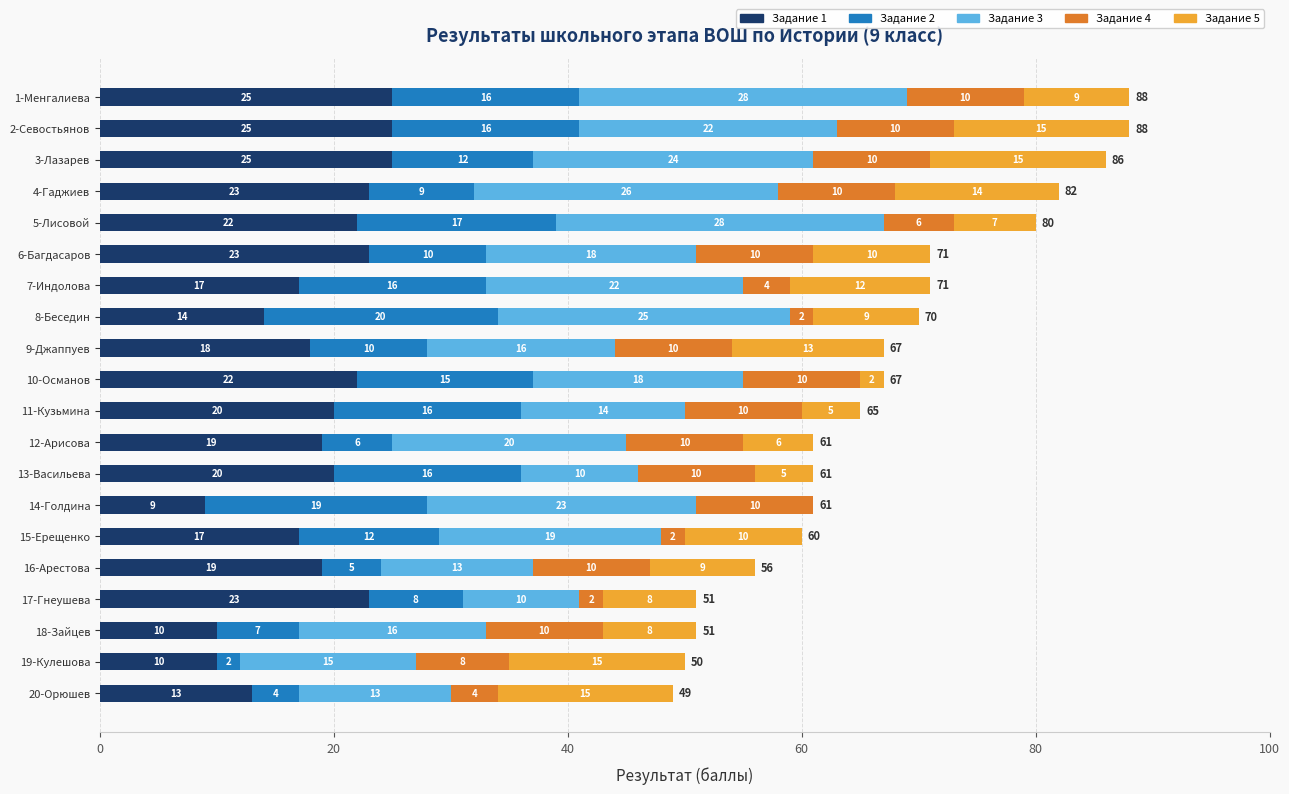

What is the total value across all series at 14-Голдина?

61